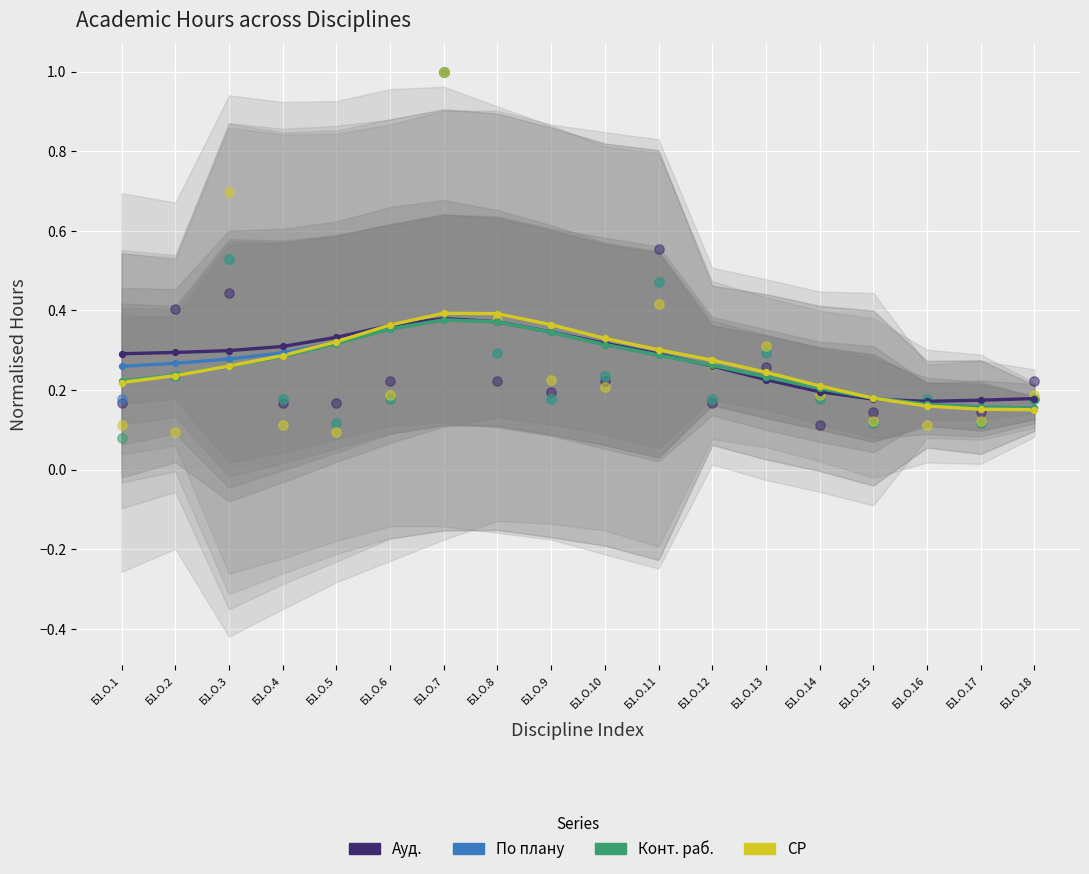

Which series has the largest Y range (max minus min)?

СР